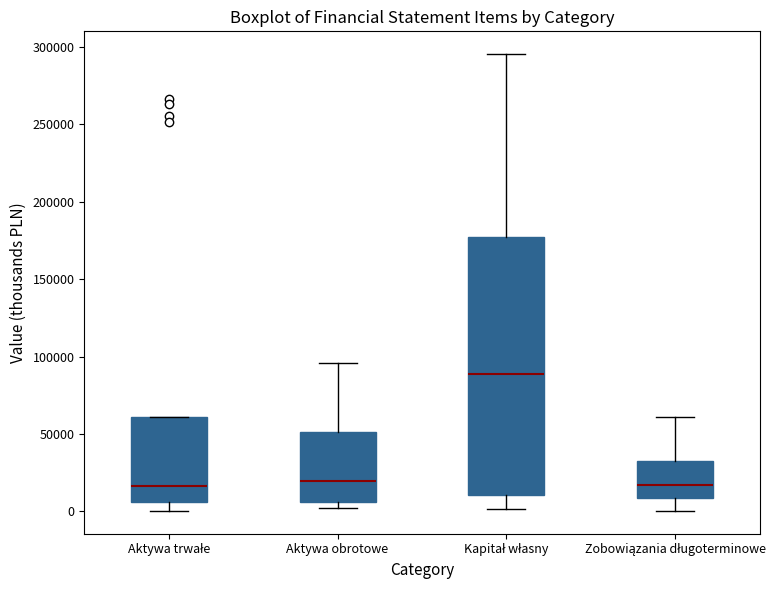

Reading left to right, read every box against the y-axis: the position of its median line, the range the box covers, and the ends of its whiskers. The values are not printed on the chart, so give them approximately, as read against the axis.

Aktywa trwałe: median 15000, box 5000 to 60000, whiskers 0 to 60000
Aktywa obrotowe: median 20000, box 5000 to 50000, whiskers 0 to 95000
Kapitał własny: median 90000, box 10000 to 175000, whiskers 0 to 295000
Zobowiązania długoterminowe: median 15000, box 10000 to 30000, whiskers 0 to 60000